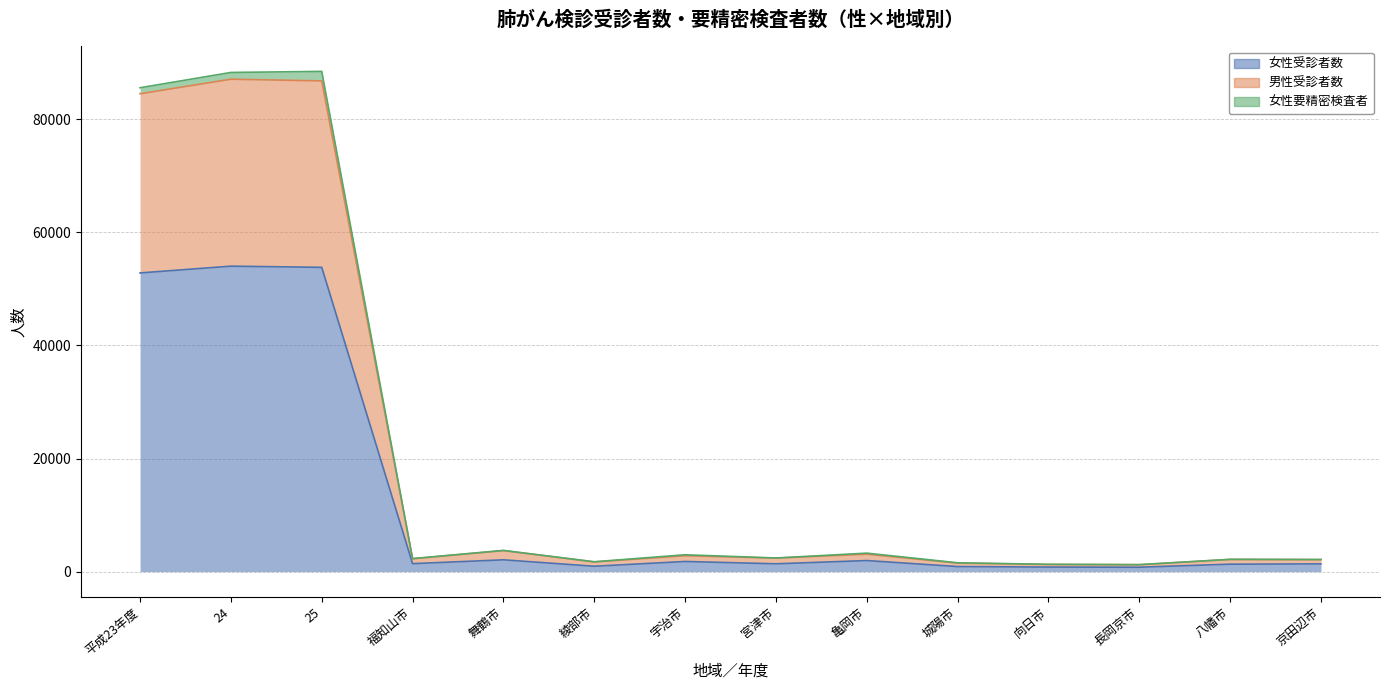

Does the chart display data point markers on the line(s)?

No